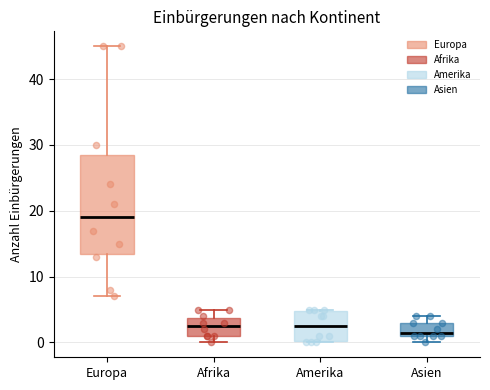

Reading left to right, transcribe this box plot: for each box, give where its median line is, the range the box spans, and where its two whiskers end, as read against the y-axis. The values are not printed on the chart, so give them approximately, as read against the axis.

Europa: median 19, box 14 to 29, whiskers 7 to 45
Afrika: median 3, box 1 to 4, whiskers 0 to 5
Amerika: median 3, box 0 to 5, whiskers 0 to 5
Asien: median 2, box 1 to 3, whiskers 0 to 4